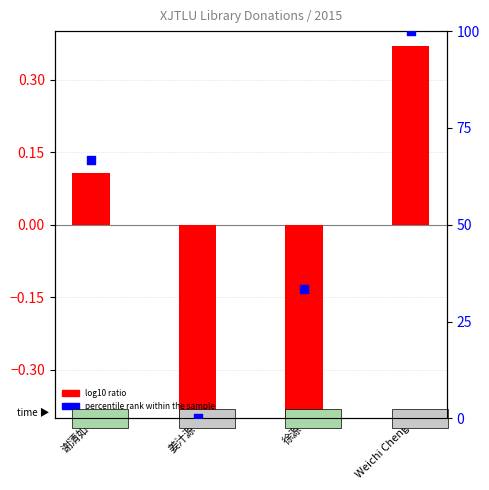

Which series has the largest Y range (max minus min)?

percentile rank within the sample